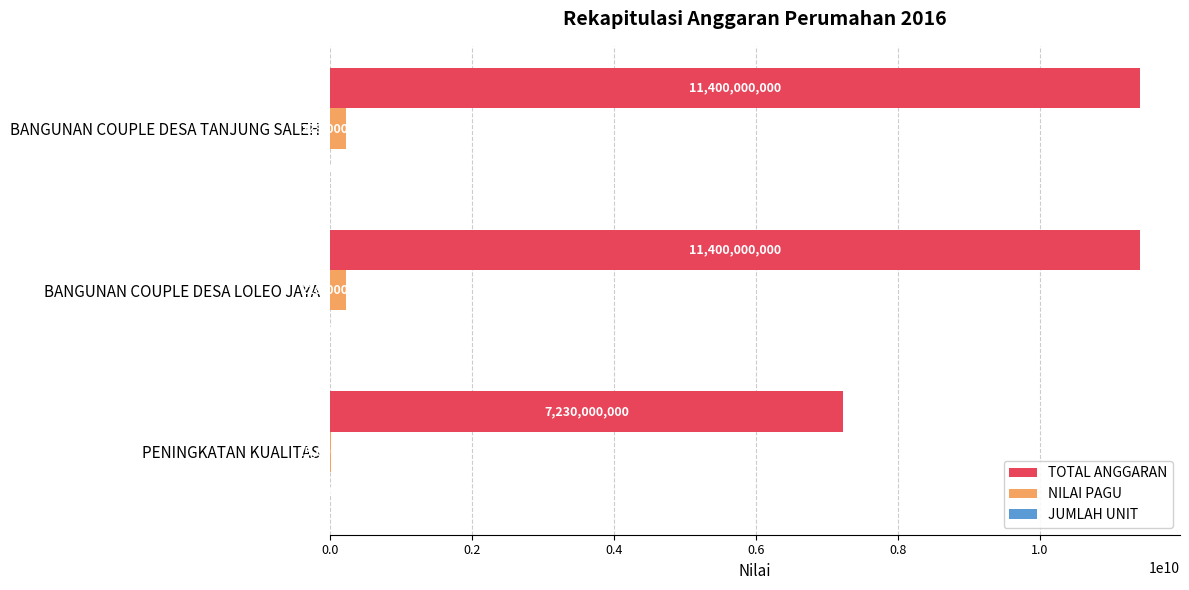

What is the maximum value shown in the chart?

11400000000